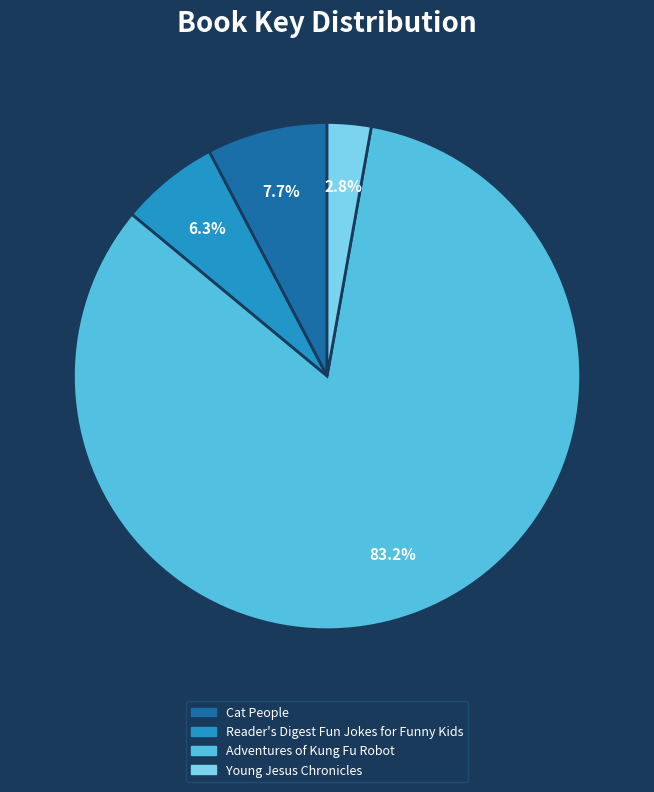

Combined, what portion of the pie is Young Jesus Chronicles and Cat People?

10.5%